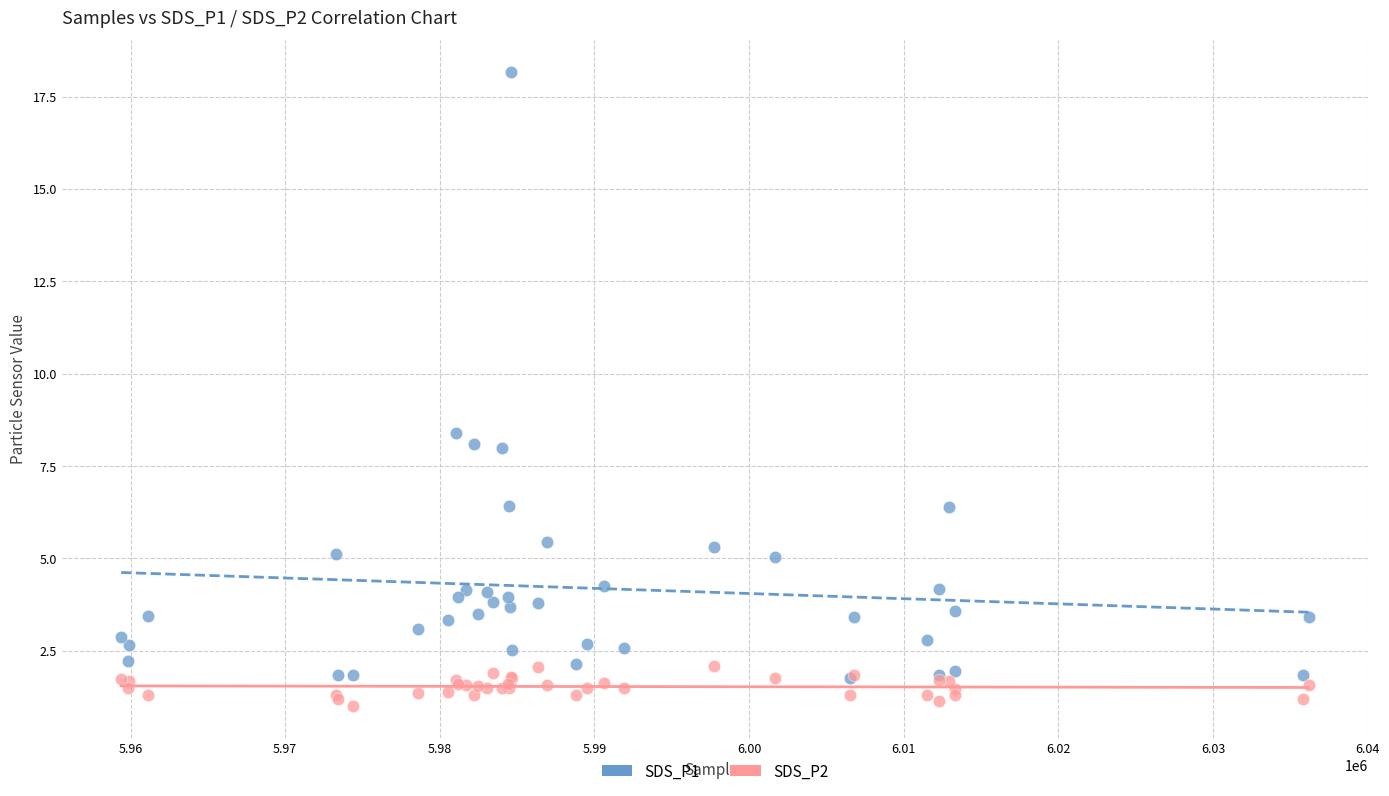

Which series contains the highest Y value?

SDS_P1